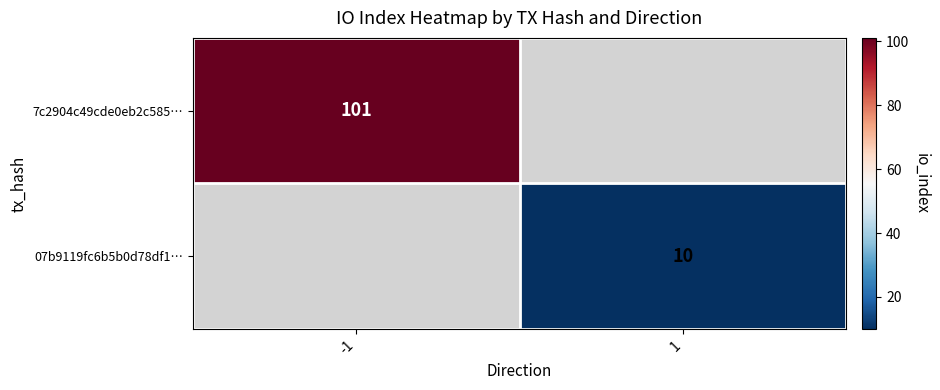

What is the maximum value shown in the chart?

101.0